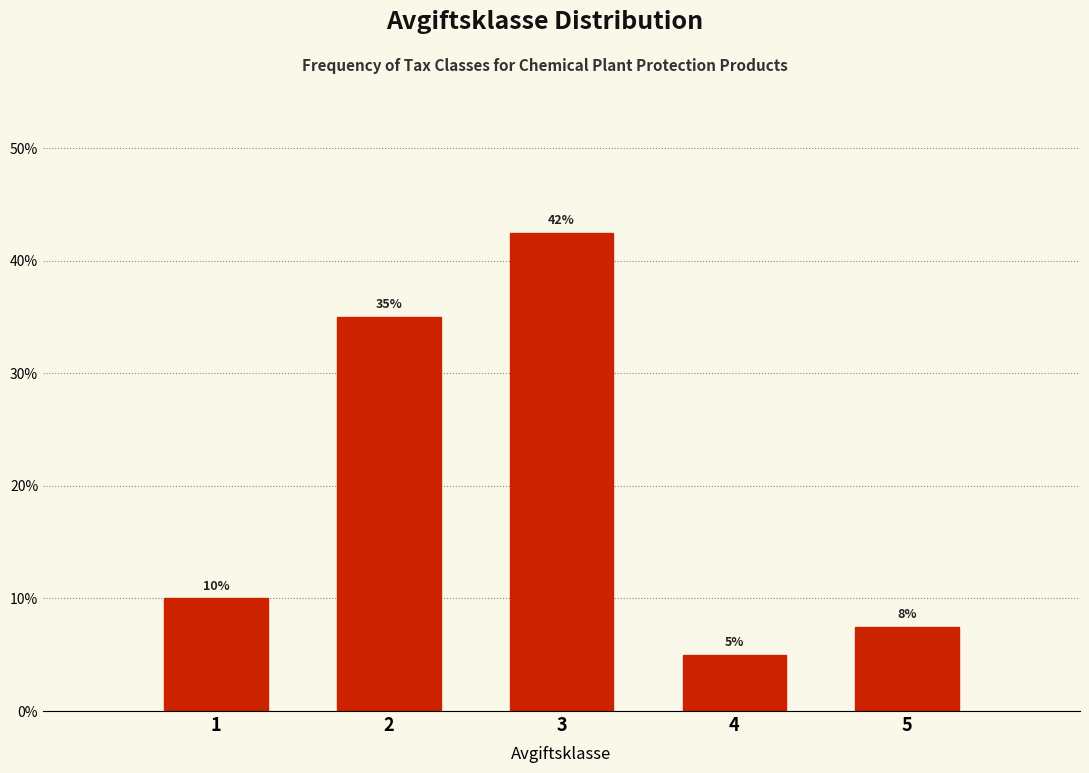

Does the chart contain any negative values?

No